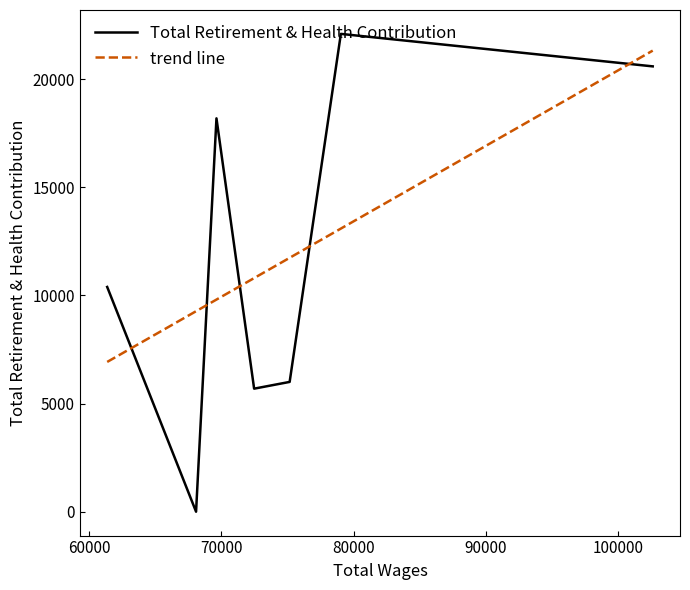

Which series has the largest range (max minus min)?

Total Retirement & Health Contribution